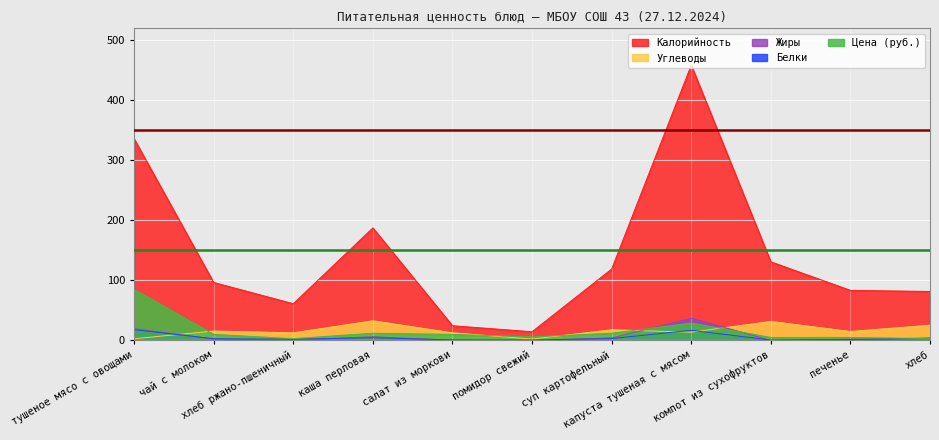

Reading left to right, list all the values displayed in this chart.

Калорийность: тушеное мясо с овощами=336.0	чай с молоком=96.6	хлеб ржано-пшеничный=61.2	каша перловая=187.5	салат из моркови=24.5	помидор свежий=14.5	суп картофельный=118.9	капуста тушеная с мясом=458.7	компот из сухофруктов=131.0	печенье=83.4	хлеб=81.6
Белки: тушеное мясо с овощами=17.9	чай с молоком=2.9	хлеб ржано-пшеничный=2.0	каша перловая=4.5	салат из моркови=0.9	помидор свежий=0.7	суп картофельный=3.1	капуста тушеная с мясом=16.9	компот из сухофруктов=0.6	печенье=1.5	хлеб=4.0
Жиры: тушеное мясо с овощами=19.7	чай с молоком=2.4	хлеб ржано-пшеничный=0.3	каша перловая=6.2	салат из моркови=0.1	помидор свежий=0.1	суп картофельный=4.1	капуста тушеная с мясом=37.1	компот из сухофруктов=0.1	печенье=2.0	хлеб=0.5
Углеводы: тушеное мясо с овощами=2.8	чай с молоком=15.7	хлеб ржано-пшеничный=12.7	каша перловая=32.8	салат из моркови=12.7	помидор свежий=2.3	суп картофельный=17.8	капуста тушеная с мясом=13.7	компот из сухофруктов=31.7	печенье=14.9	хлеб=25.4
Цена: тушеное мясо с овощами=85.0	чай с молоком=10.0	хлеб ржано-пшеничный=3.0	каша перловая=12.0	салат из моркови=10.0	помидор свежий=6.0	суп картофельный=12.0	капуста тушеная с мясом=29.0	компот из сухофруктов=5.0	печенье=5.0	хлеб=3.0